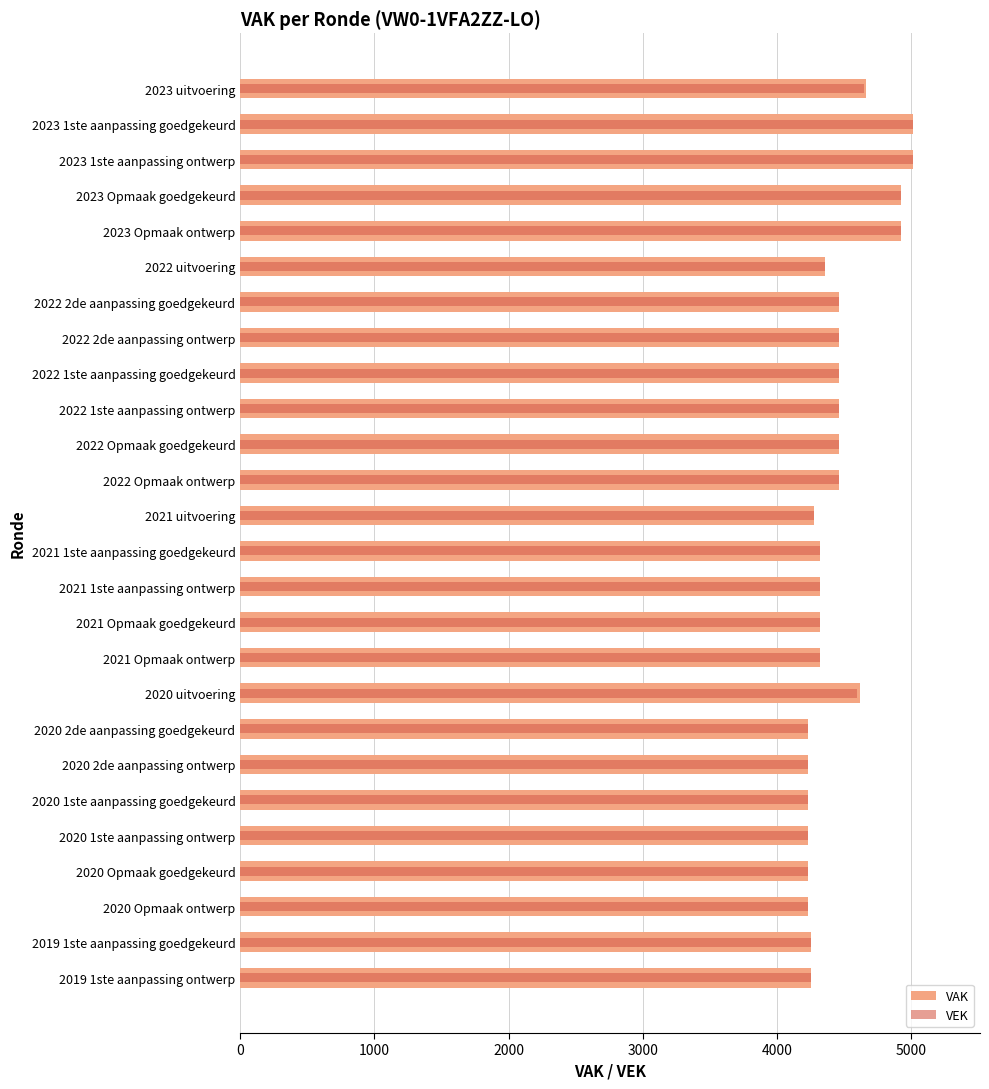

Between 2019 1ste aanpassing goedgekeurd and 2022 2de aanpassing goedgekeurd, which is larger?

2022 2de aanpassing goedgekeurd